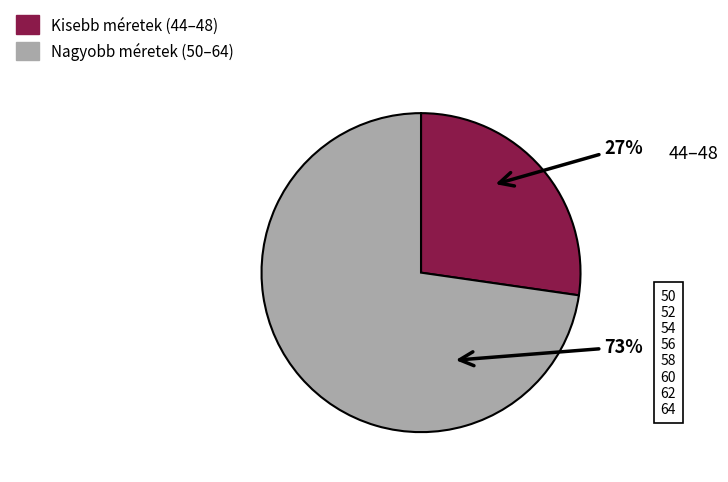

To the nearest percent, what is the average slice percentage?

50%